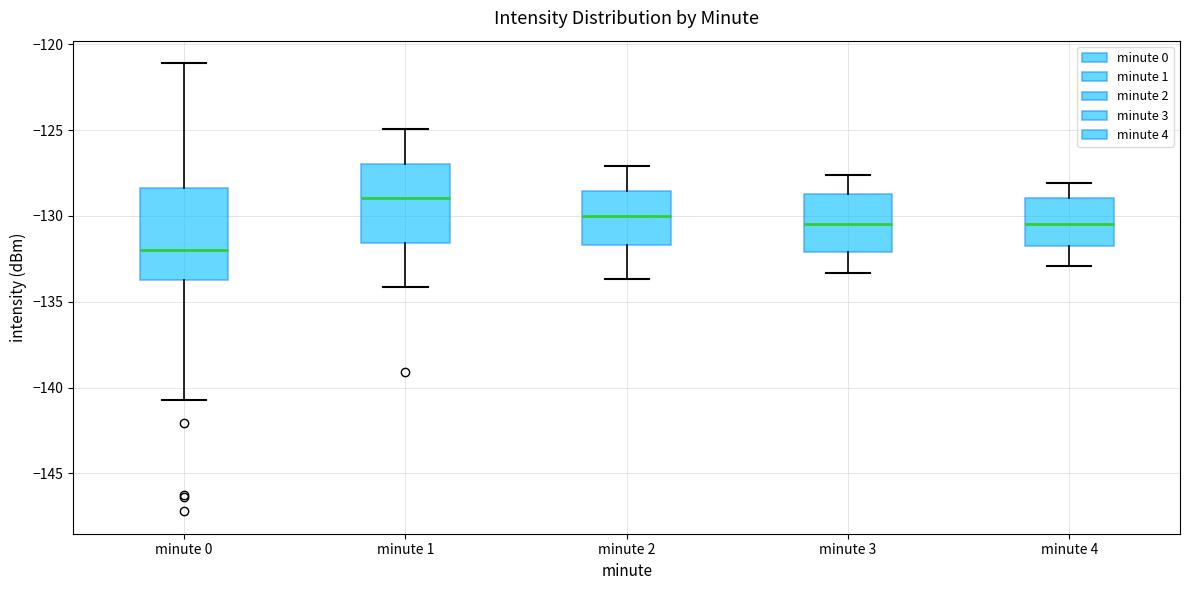

Comparing the boxes themselves (not the whiskers), which one is the tallest?

minute 0